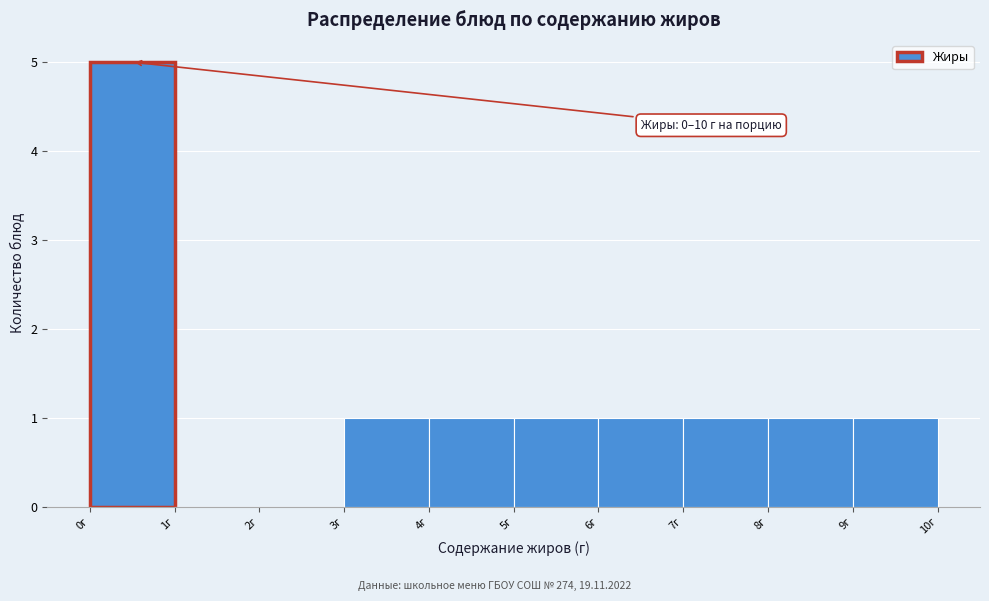

Over which range of the x-axis is the bar tallest?

0 to 1